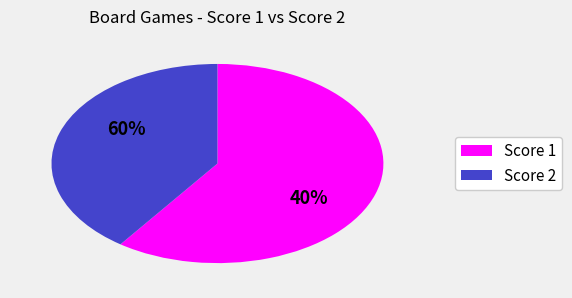

The 1 slice represents 1% of the pie. True or false?

False